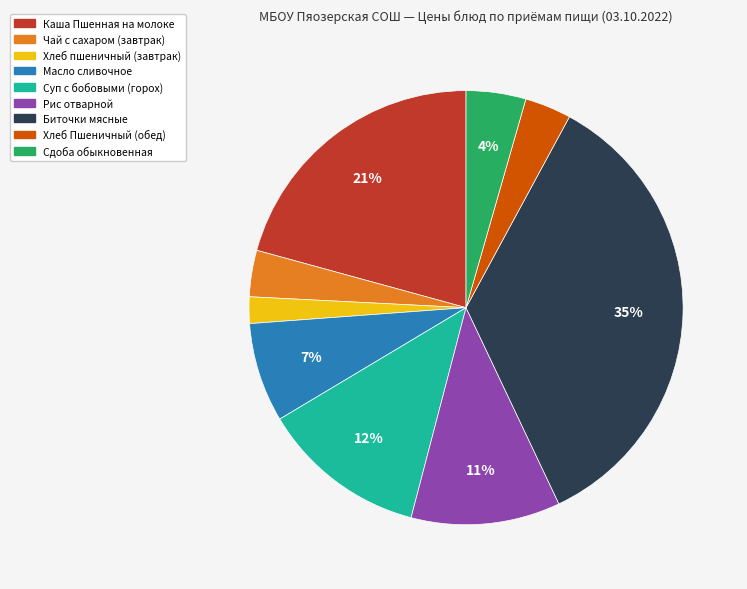

Count the number of slices in the pie.

9